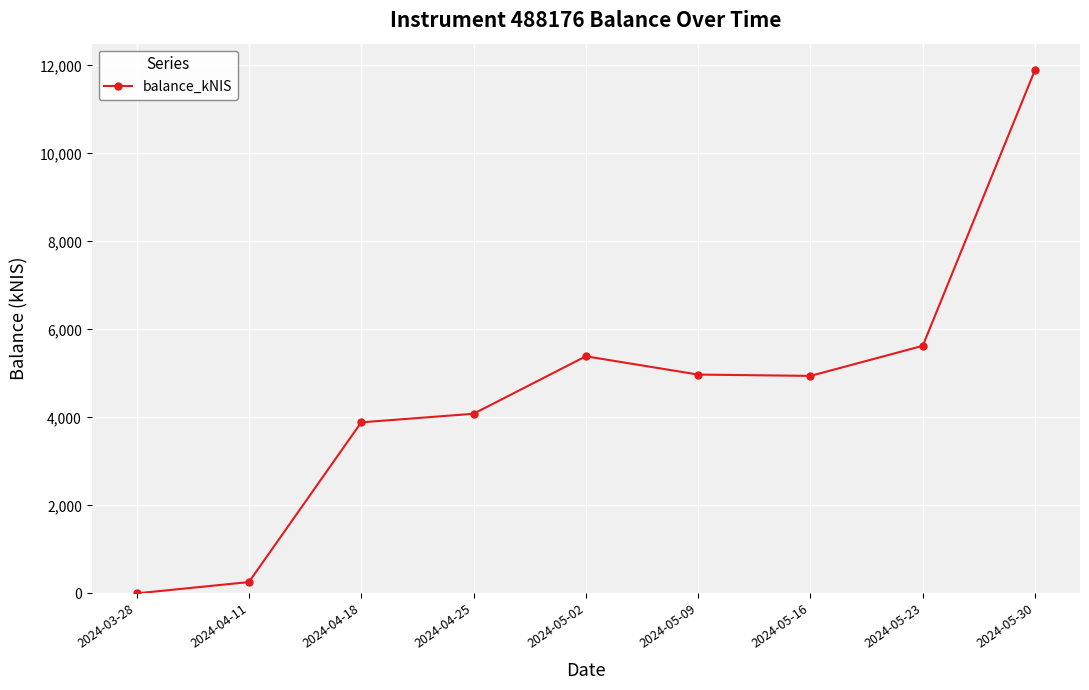

How many positive values are there?

8